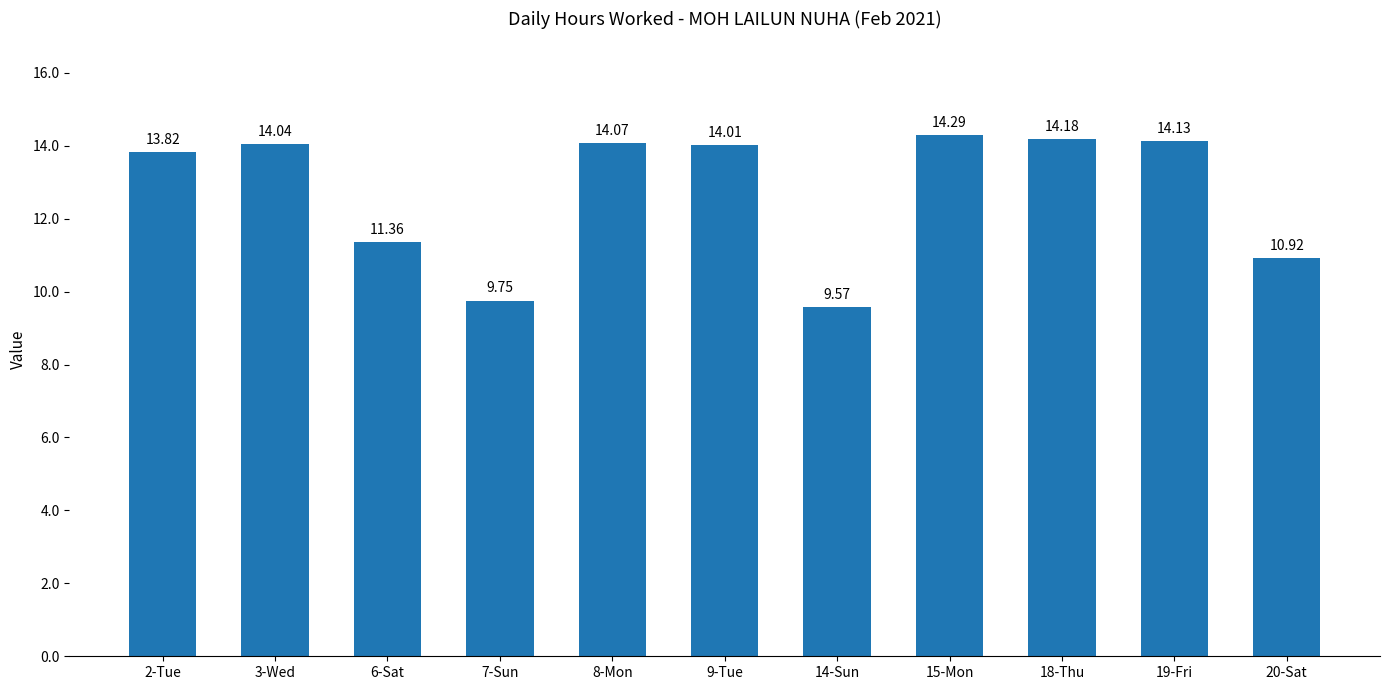

How many bars are there in total?

11